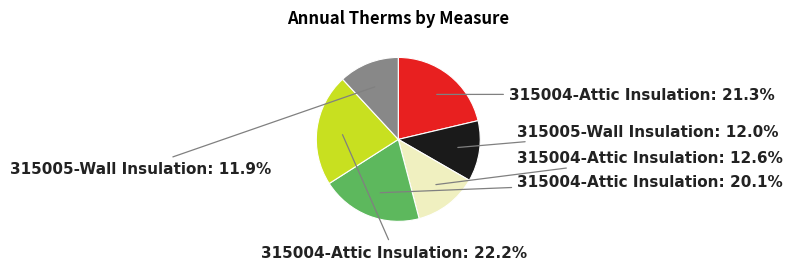

Is there any slice that represents more than half of the pie?

No